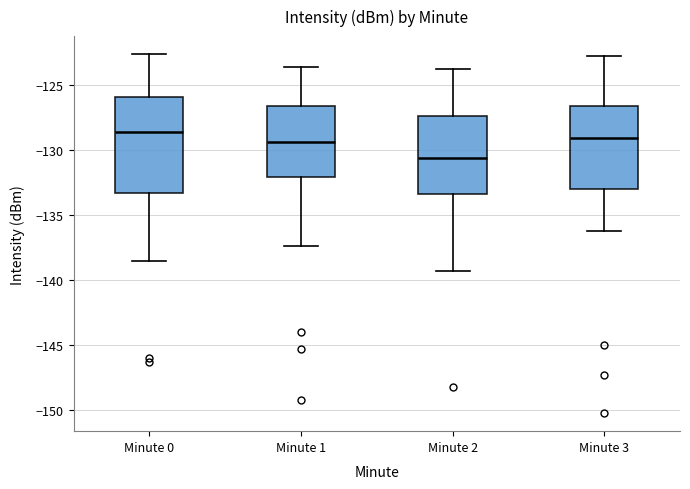

Reading left to right, transcribe this box plot: for each box, give where its median line is, the range the box spans, and where its two whiskers end, as read against the y-axis. The values are not printed on the chart, so give them approximately, as read against the axis.

Minute 0: median -128.5, box -133.5 to -126.0, whiskers -138.5 to -122.5
Minute 1: median -129.5, box -132.0 to -126.5, whiskers -137.5 to -123.5
Minute 2: median -130.5, box -133.5 to -127.5, whiskers -139.5 to -123.5
Minute 3: median -129.0, box -133.0 to -126.5, whiskers -136.0 to -122.5